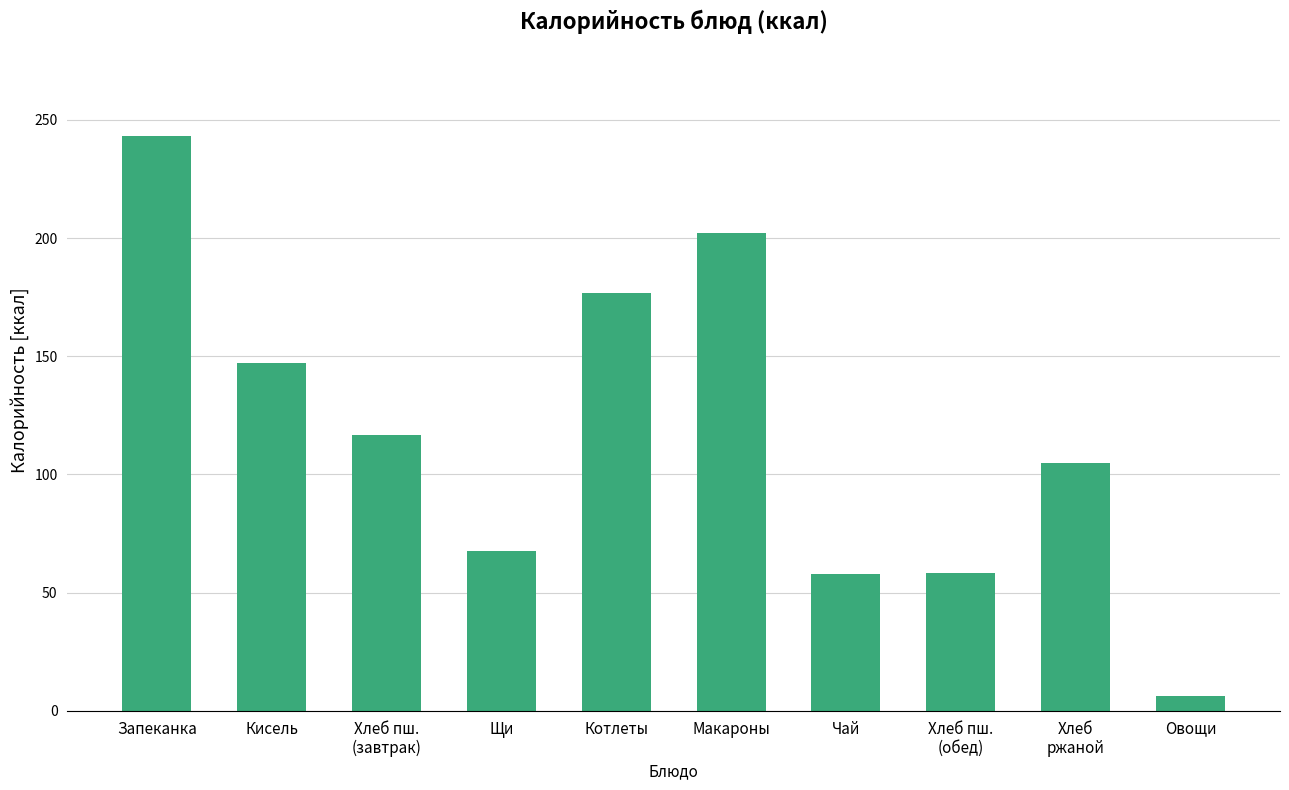

What is the difference between the maximum and minimum values?

236.6